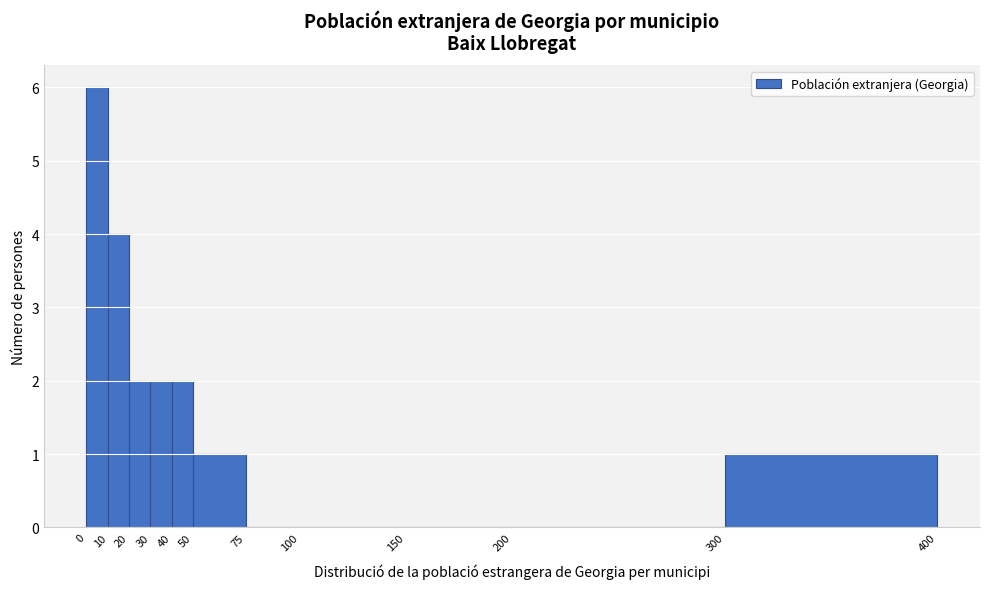

Reading left to right, list every bar in this chart as the range it spans on the x-axis followed by its height. The values are not printed on the chart, so give them approximately, as read against the axis.

0 to 10: 6
10 to 20: 4
20 to 30: 2
30 to 40: 2
40 to 50: 2
50 to 75: 1
75 to 100: 0
100 to 150: 0
150 to 200: 0
200 to 300: 0
300 to 400: 1